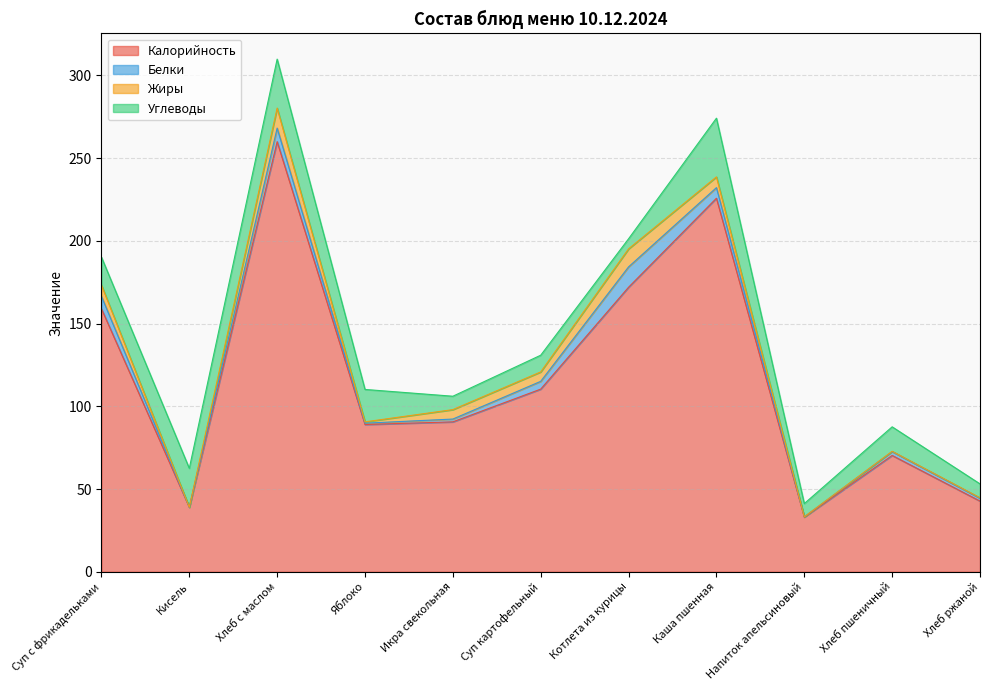

Reading left to right, what are all the values shown in this chart?

Калорийность: Суп с фрикадельками=159.0	Кисель=39.0	Хлеб с маслом=260.0	Яблоко=89.0	Икра свекольная=90.6	Суп картофельный=110.4	Котлета из курицы=172.0	Каша пшенная=225.8	Напиток апельсиновый=33.0	Хлеб пшеничный=70.3	Хлеб ржаной=42.7
Белки: Суп с фрикадельками=7.5	Кисель=0.0	Хлеб с маслом=8.2	Яблоко=0.8	Икра свекольная=1.7	Суп картофельный=4.7	Котлета из курицы=12.3	Каша пшенная=6.4	Напиток апельсиновый=0.2	Хлеб пшеничный=2.3	Хлеб ржаной=1.7
Жиры: Суп с фрикадельками=6.8	Кисель=0.0	Хлеб с маслом=12.1	Яблоко=0.8	Икра свекольная=5.7	Суп картофельный=5.7	Котлета из курицы=10.9	Каша пшенная=6.5	Напиток апельсиновый=0.0	Хлеб пшеничный=0.2	Хлеб ржаной=0.3
Углеводы: Суп с фрикадельками=16.9	Кисель=23.5	Хлеб с маслом=29.6	Яблоко=19.6	Икра свекольная=8.1	Суп картофельный=10.1	Котлета из курицы=6.1	Каша пшенная=35.5	Напиток апельсиновый=8.0	Хлеб пшеничный=14.8	Хлеб ржаной=8.4